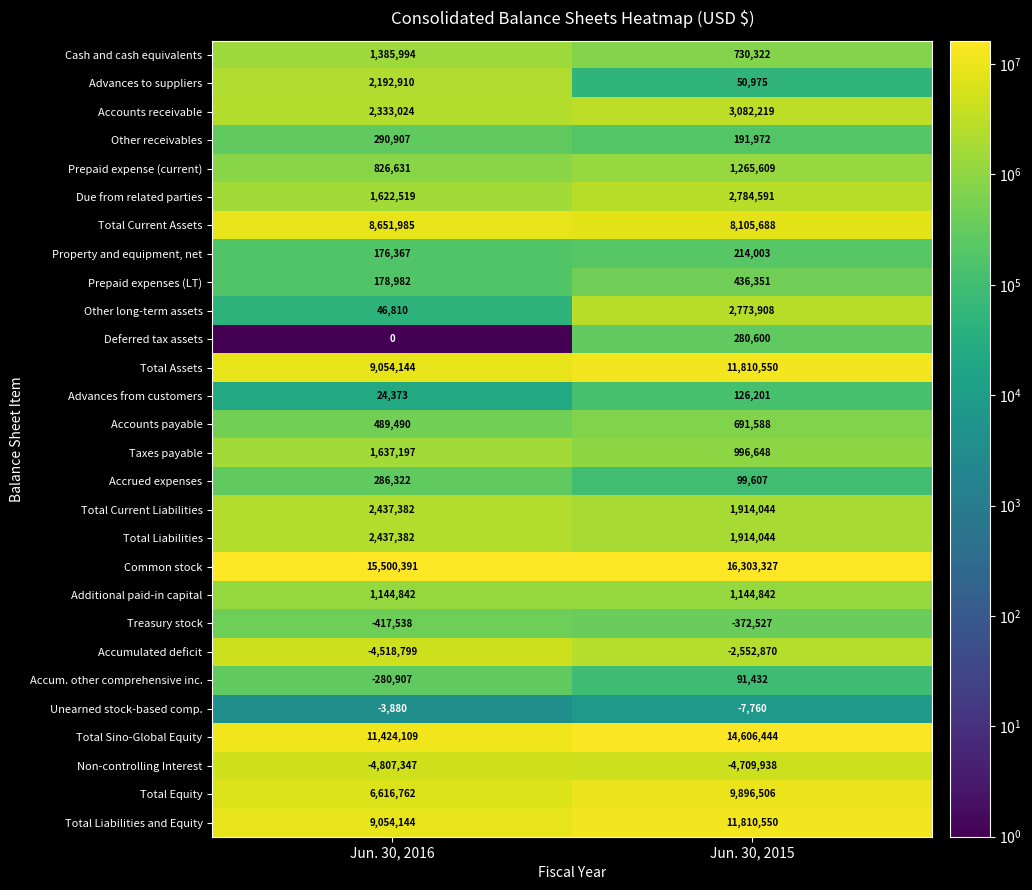

Where is Due from related parties nearest to the value 2203555?

Jun. 30, 2016